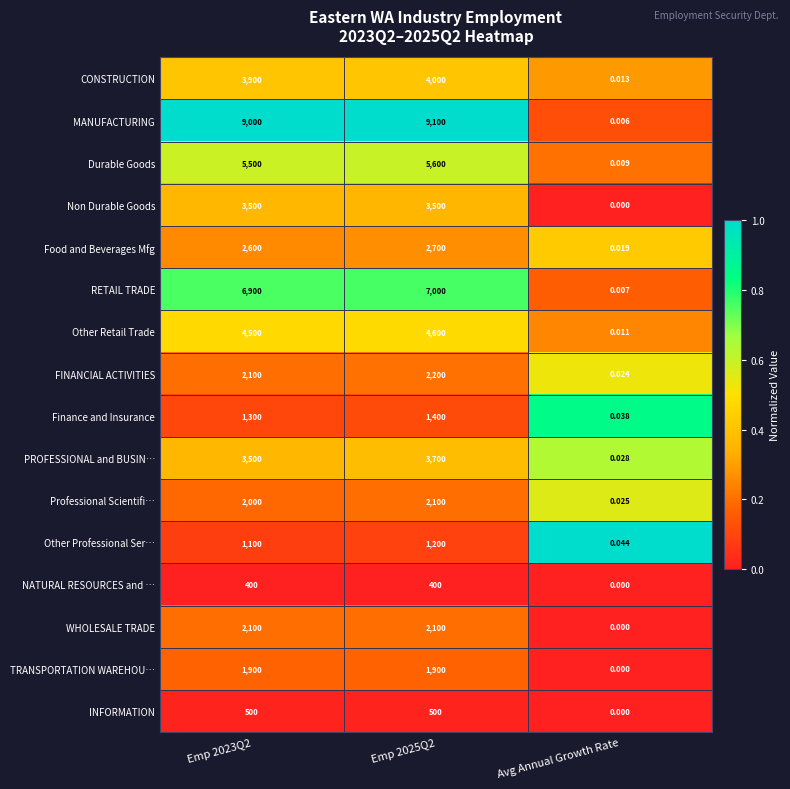

Which series has the widest spread of values?

MANUFACTURING